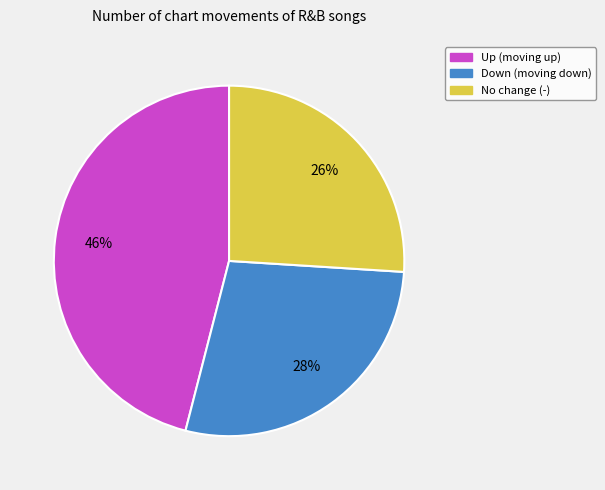

How many segments does this pie chart have?

3